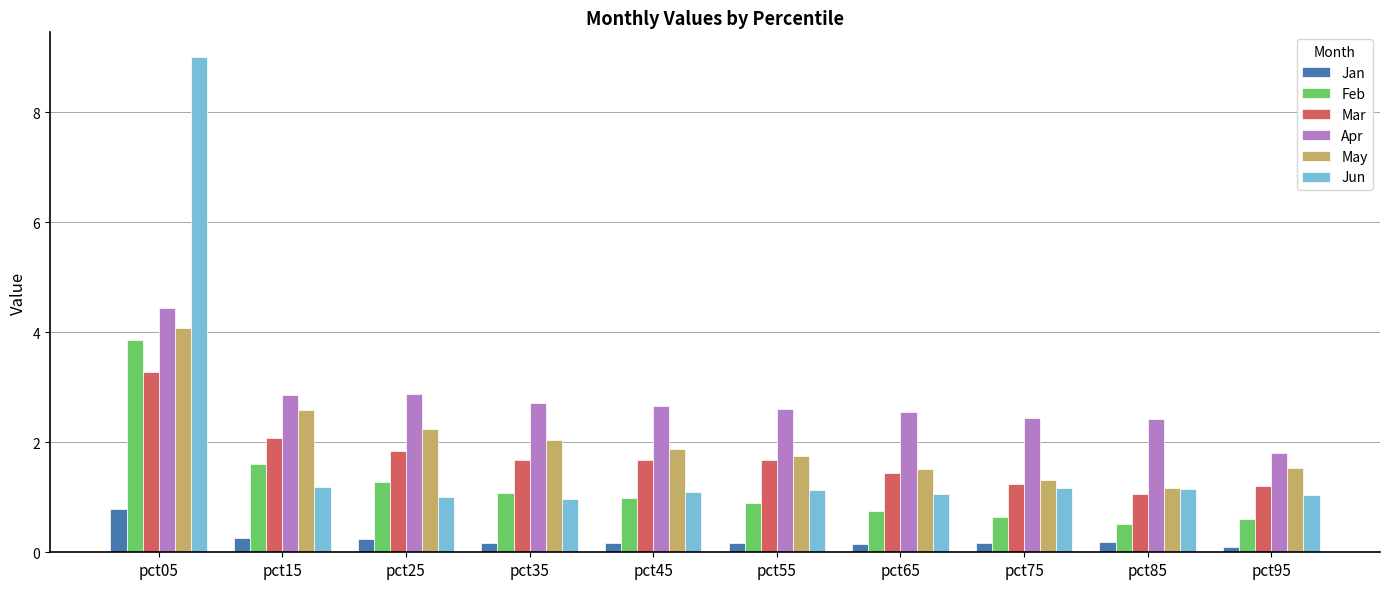

Is it true that Apr equals 4.1 at pct35?

False